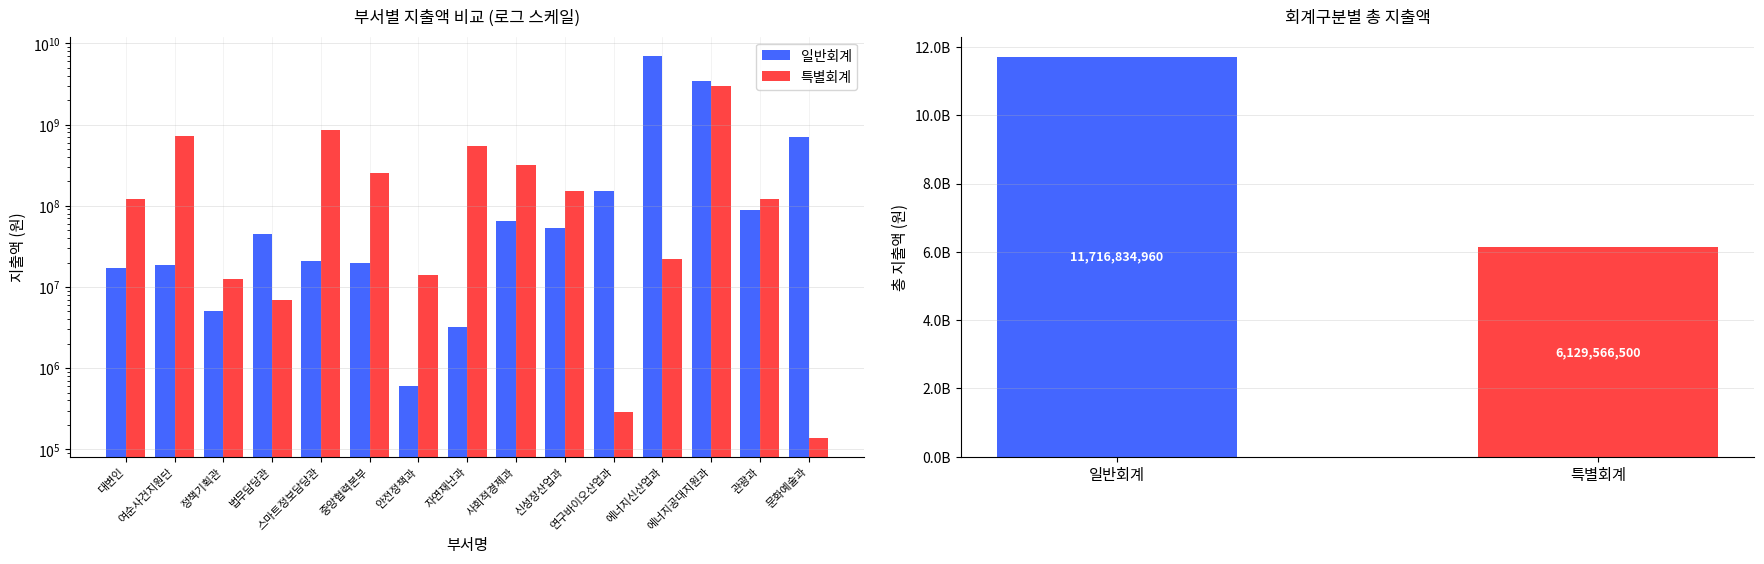

What is the label of the 15th bar from the left?

문화예술과